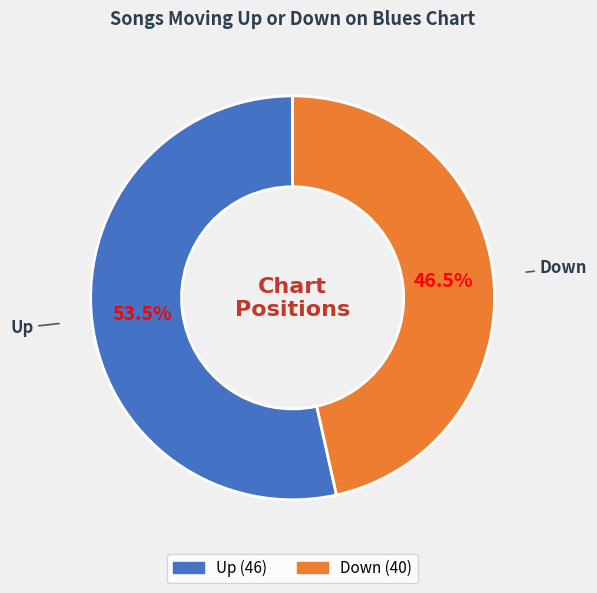

Which has a higher value, Down or Up?

Up